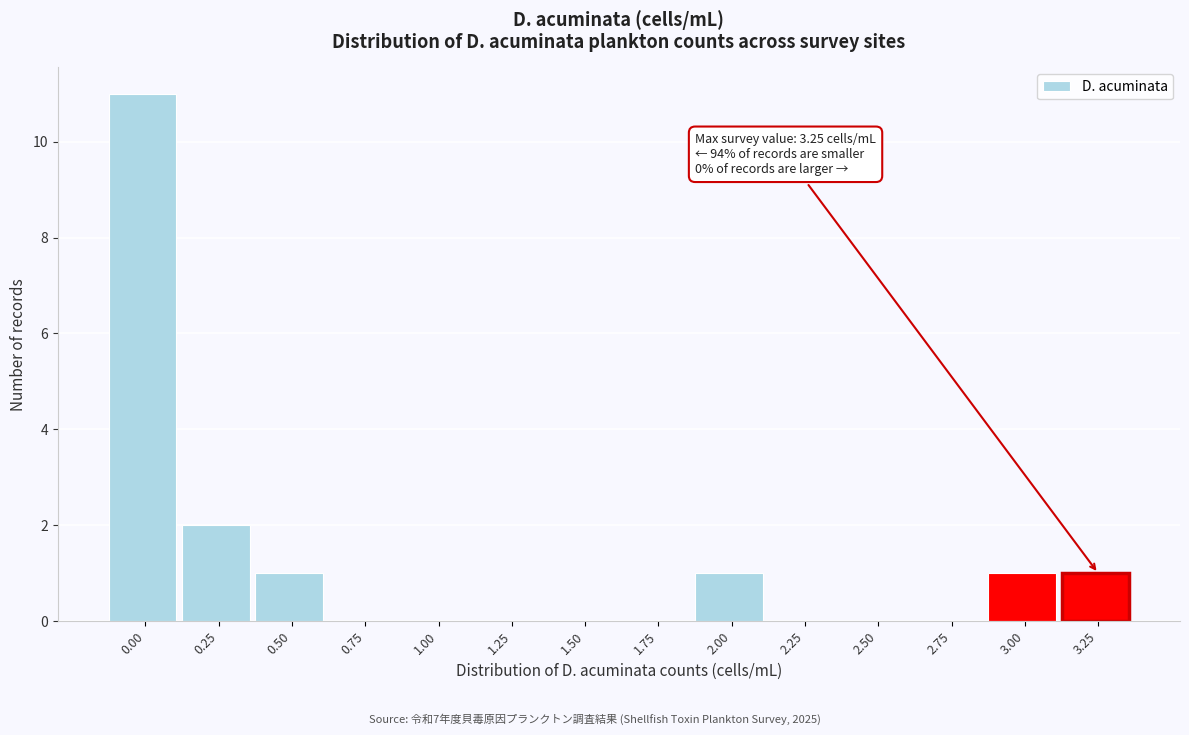

Reading left to right, transcribe all the data shown in this chart.

0.00=11	0.25=2	0.50=1	0.75=0	1.00=0	1.25=0	1.50=0	1.75=0	2.00=1	2.25=0	2.50=0	2.75=0	3.00=1	3.25=1